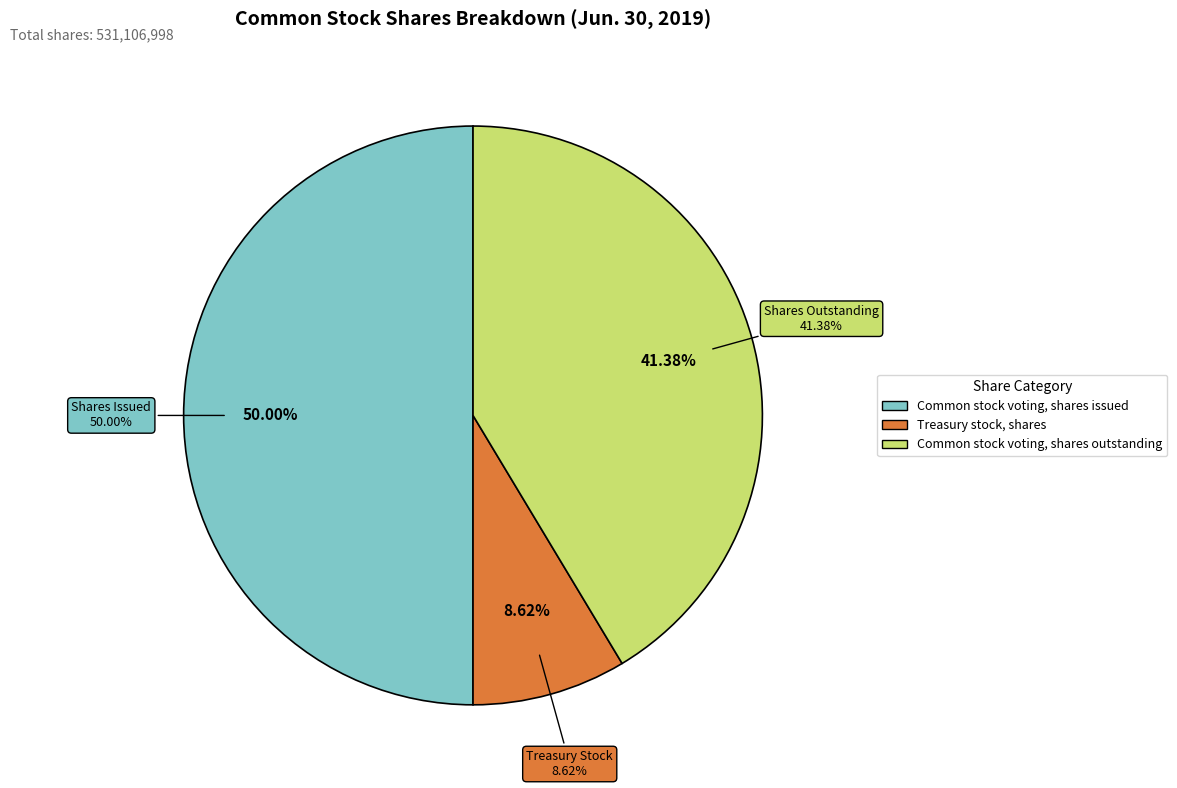

Which category has the smallest portion of the pie?

Treasury stock, shares